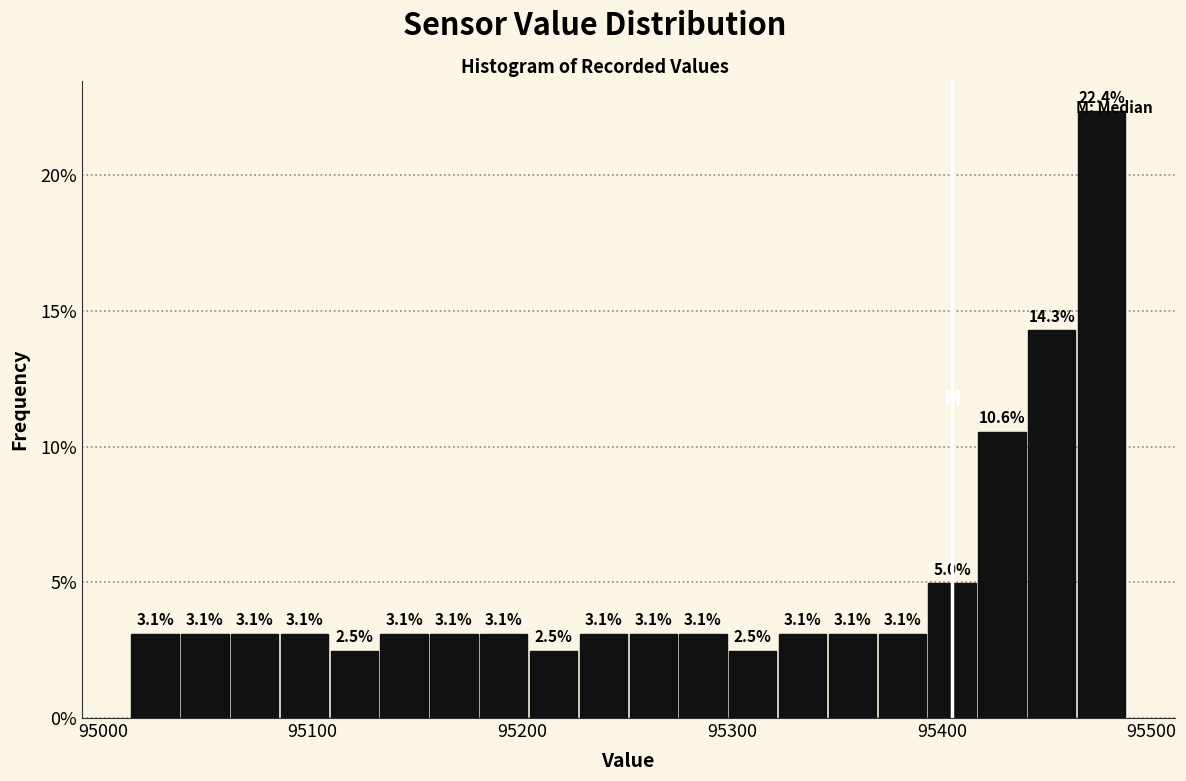

Read against the x-axis, roughly where is the centre of the tallest bar?

95480